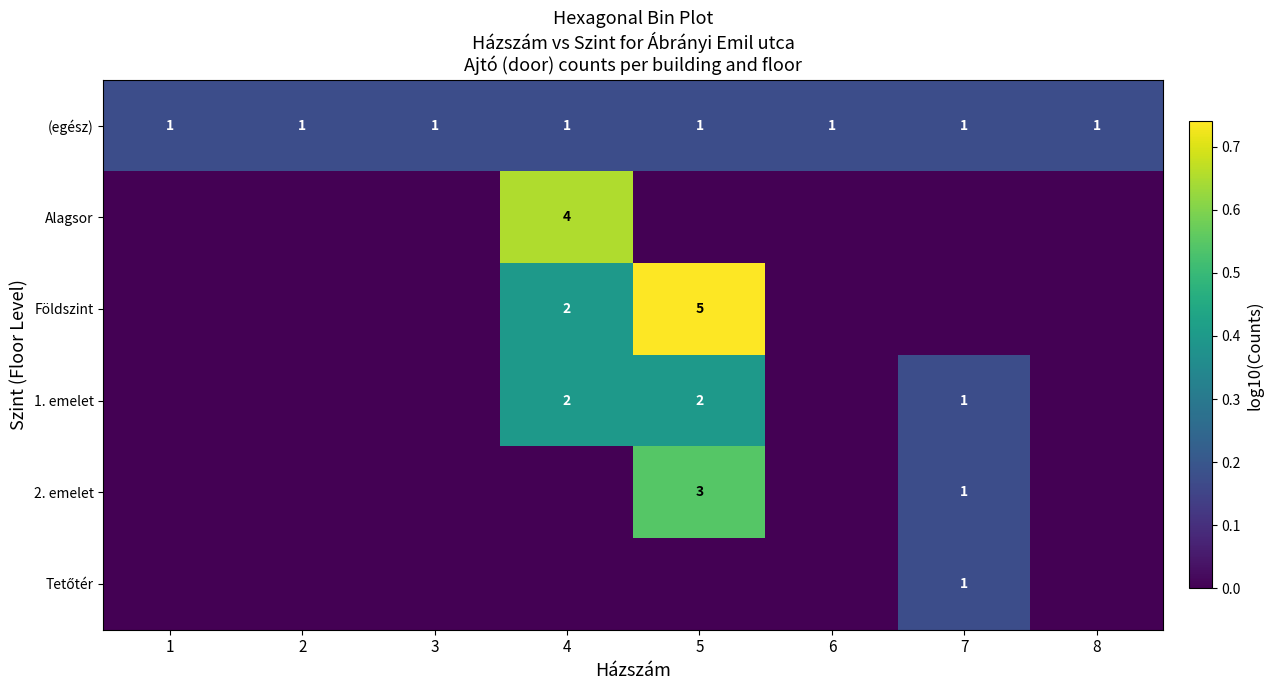

At which category is the sum across all series the highest?

5